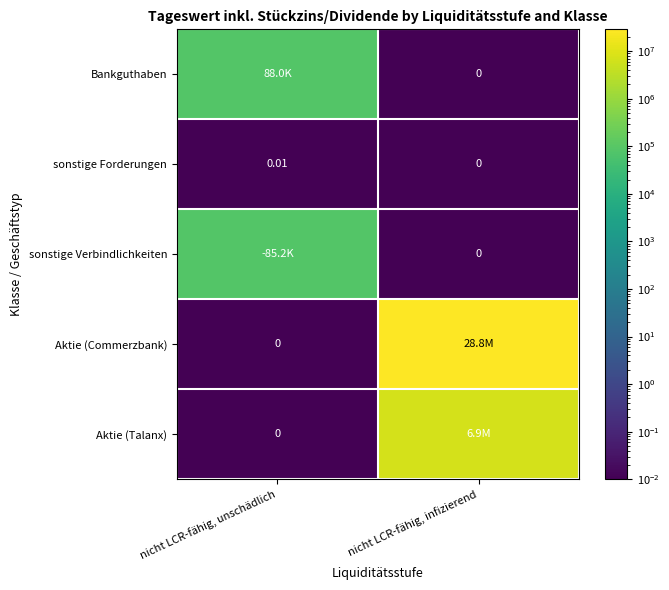

What is the spread (max minus min) of values at nicht LCR-fähig, infizierend?

28751036.3